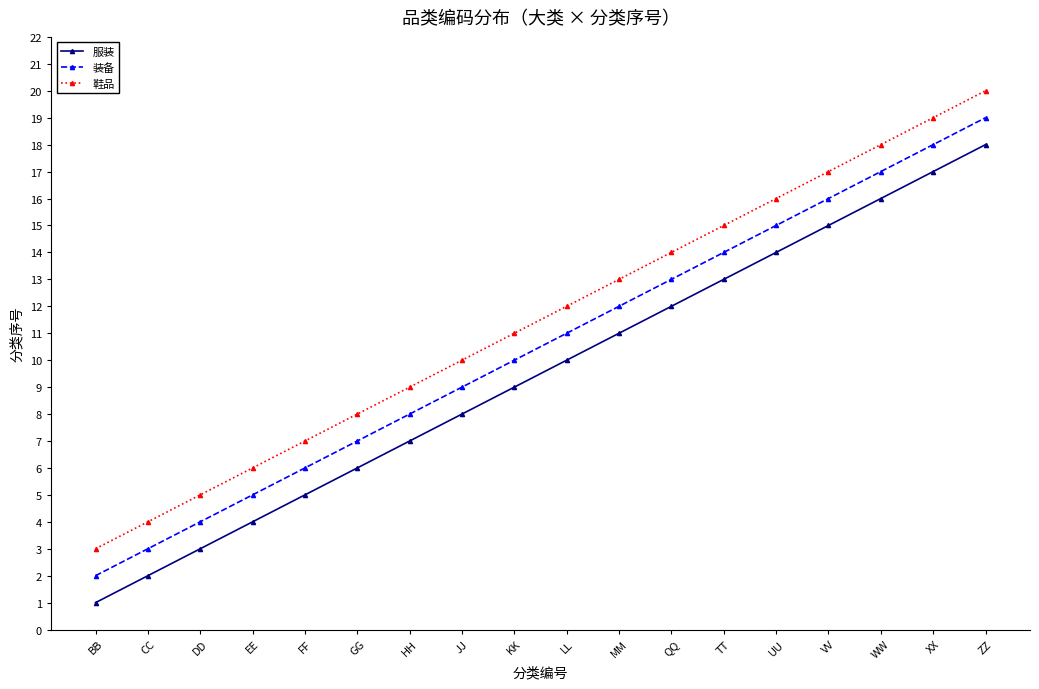

At which category is the sum across all series the highest?

ZZ